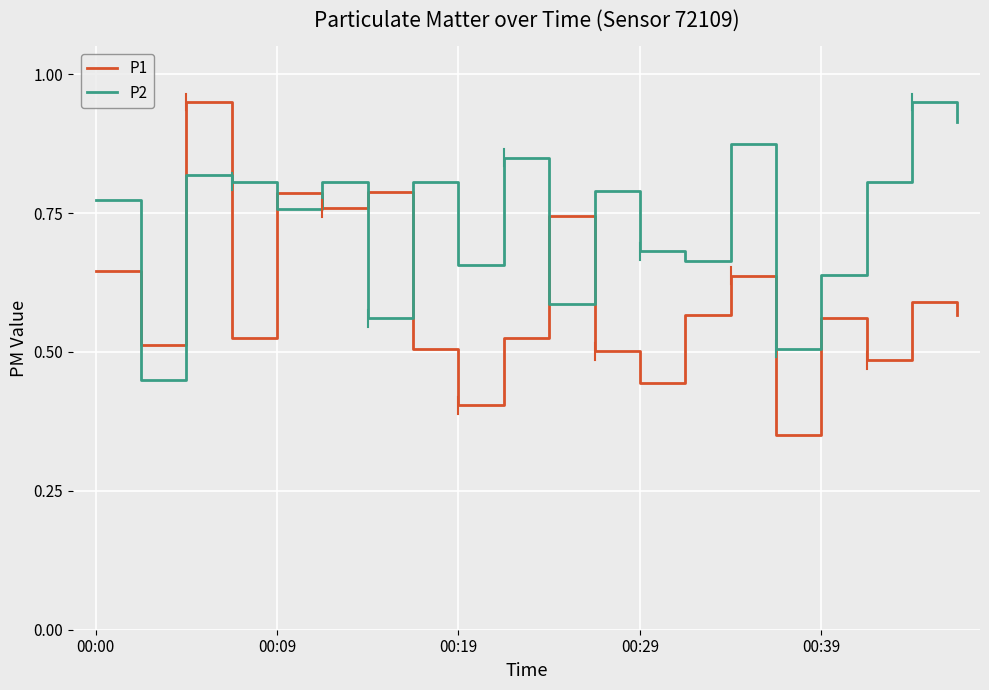

Which series has the largest total across all categories?

P2